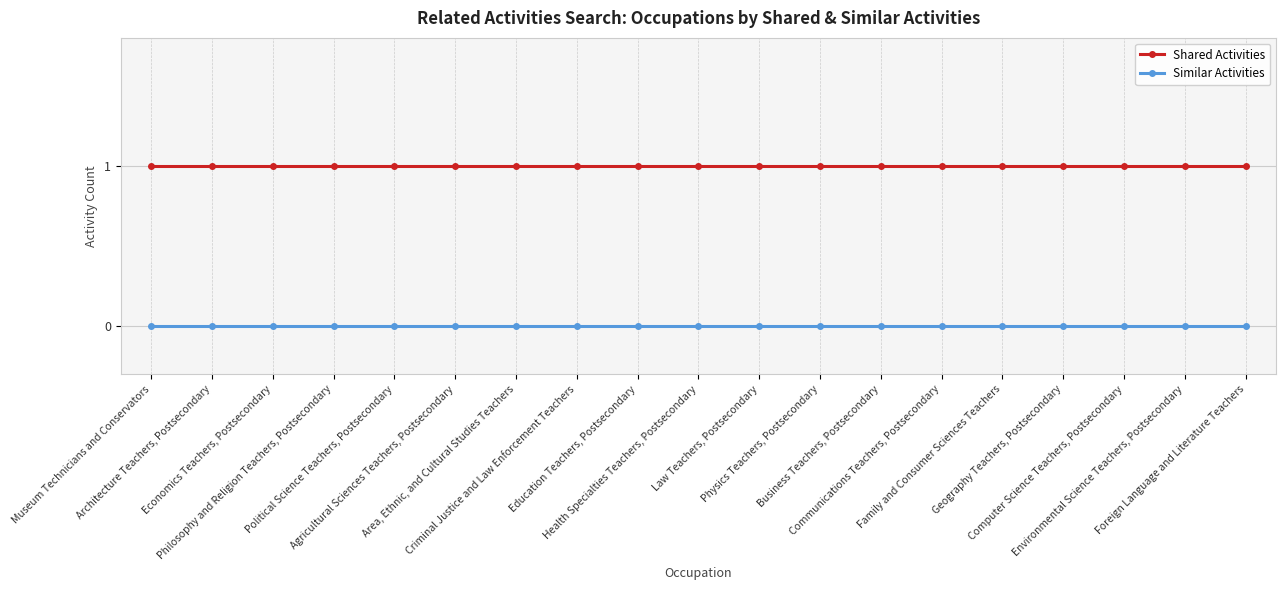

True or false: Similar Activities and Shared Activities intersect in this chart.

False